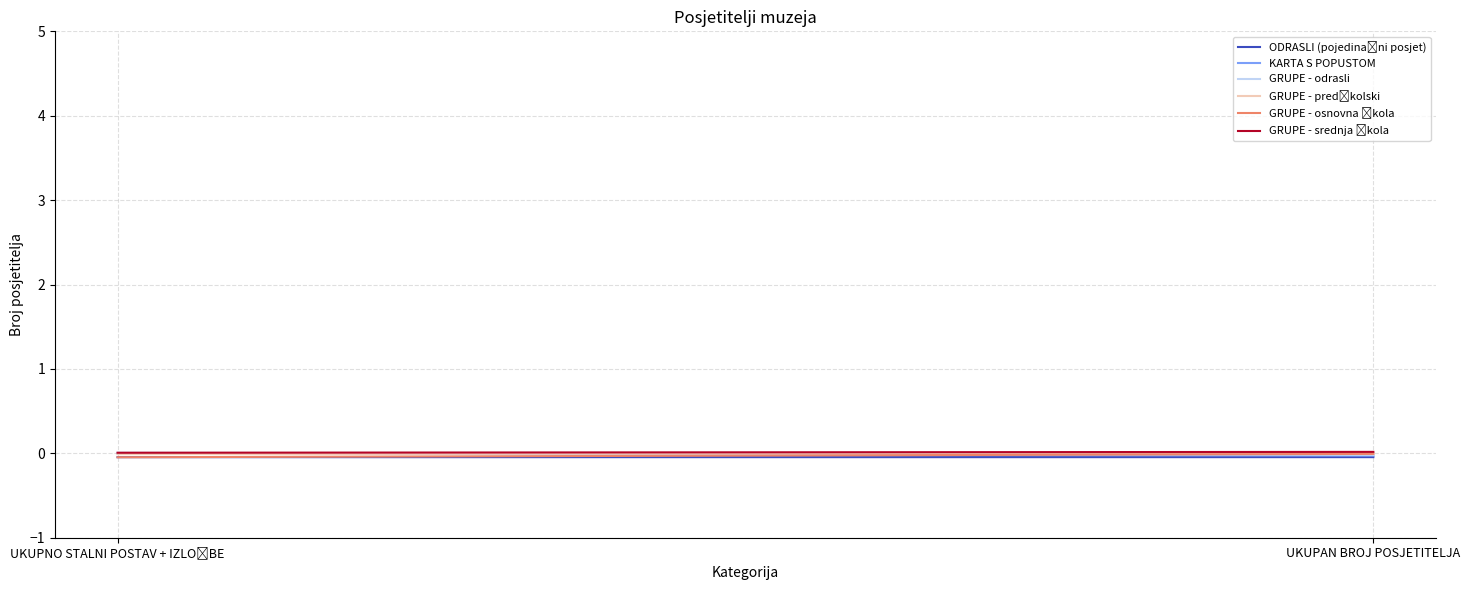

Does the chart display data point markers on the line(s)?

No